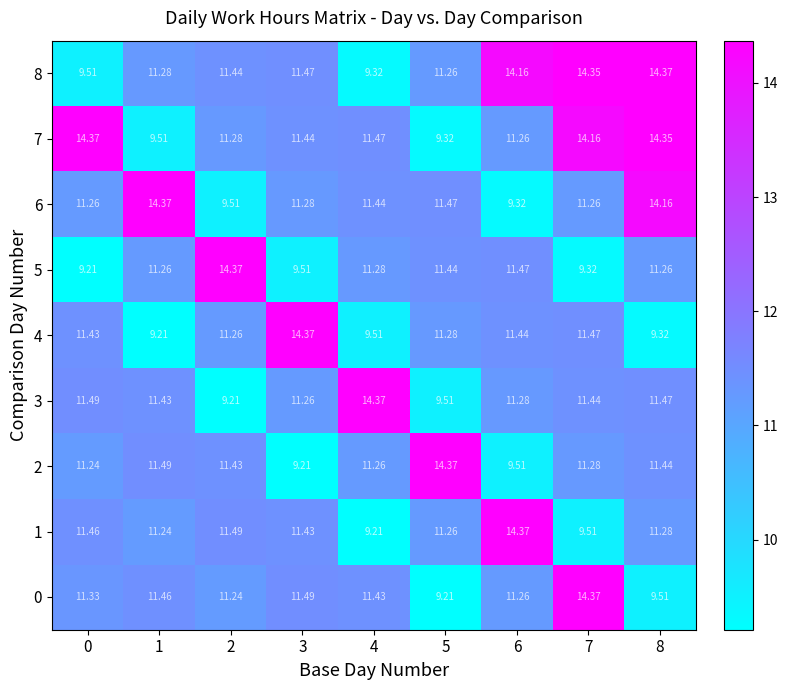

Is the value of 4 at 5 greater than the value of 6 at 7?

Yes